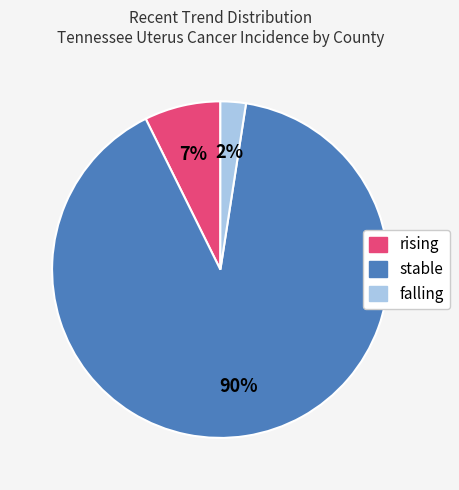

Which slice represents more than half of the pie?

stable